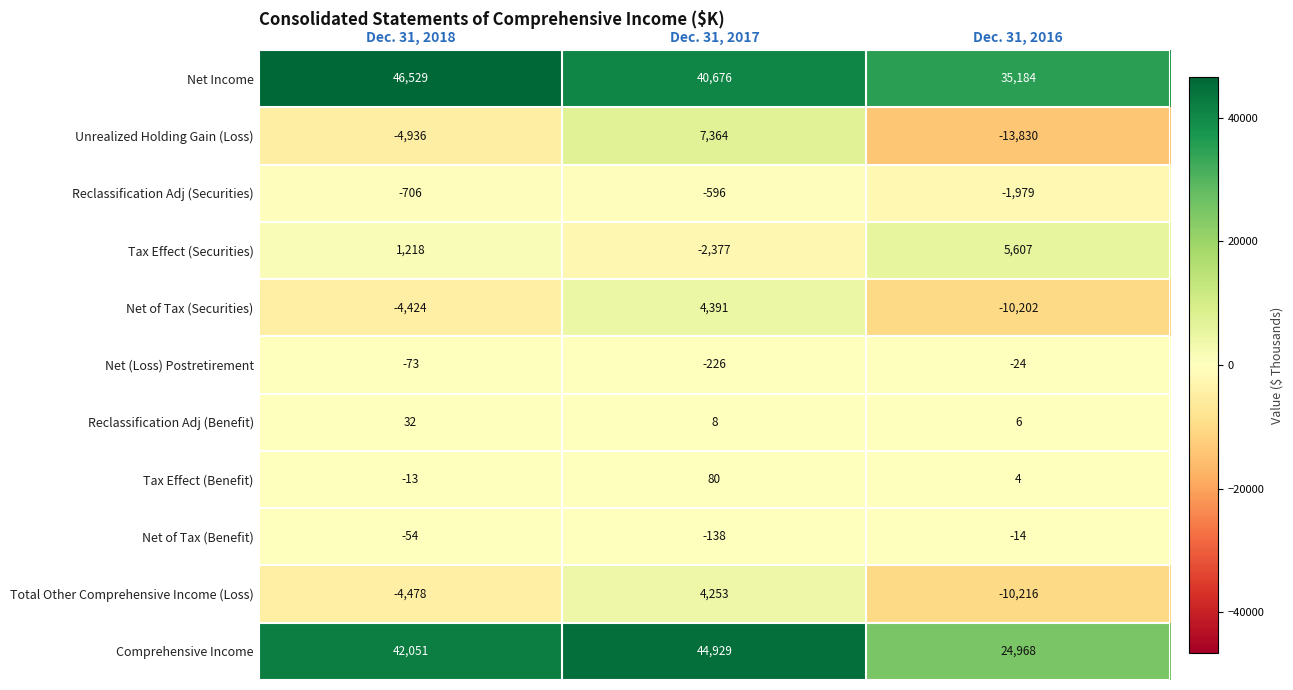

Which series has the widest spread of values?

Unrealized Holding Gain (Loss)